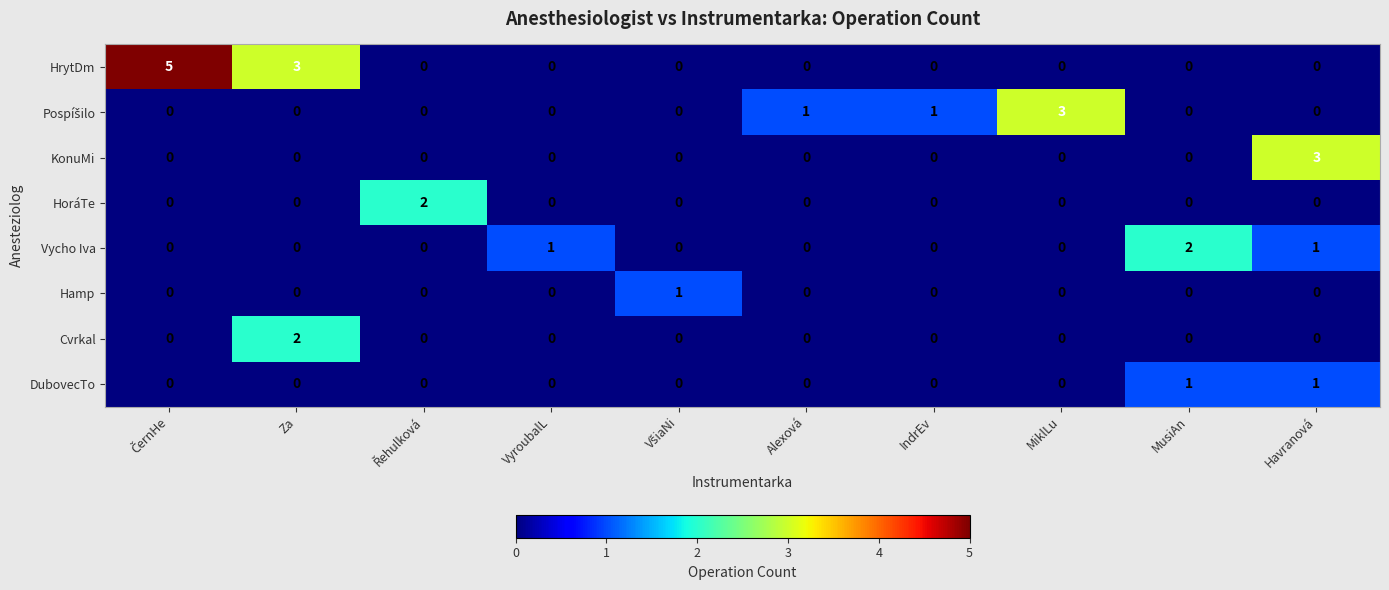

Which series has the widest spread of values?

HrytDm